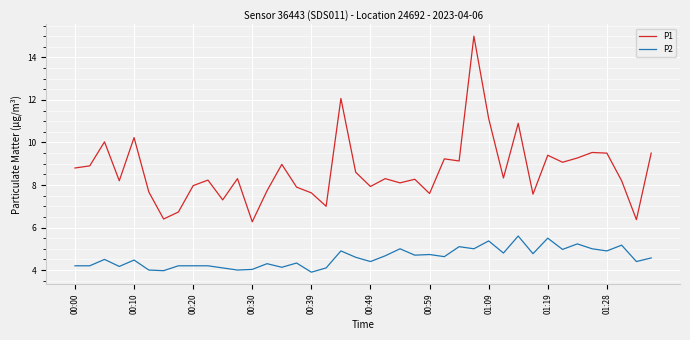

Which series has the largest total across all categories?

P1